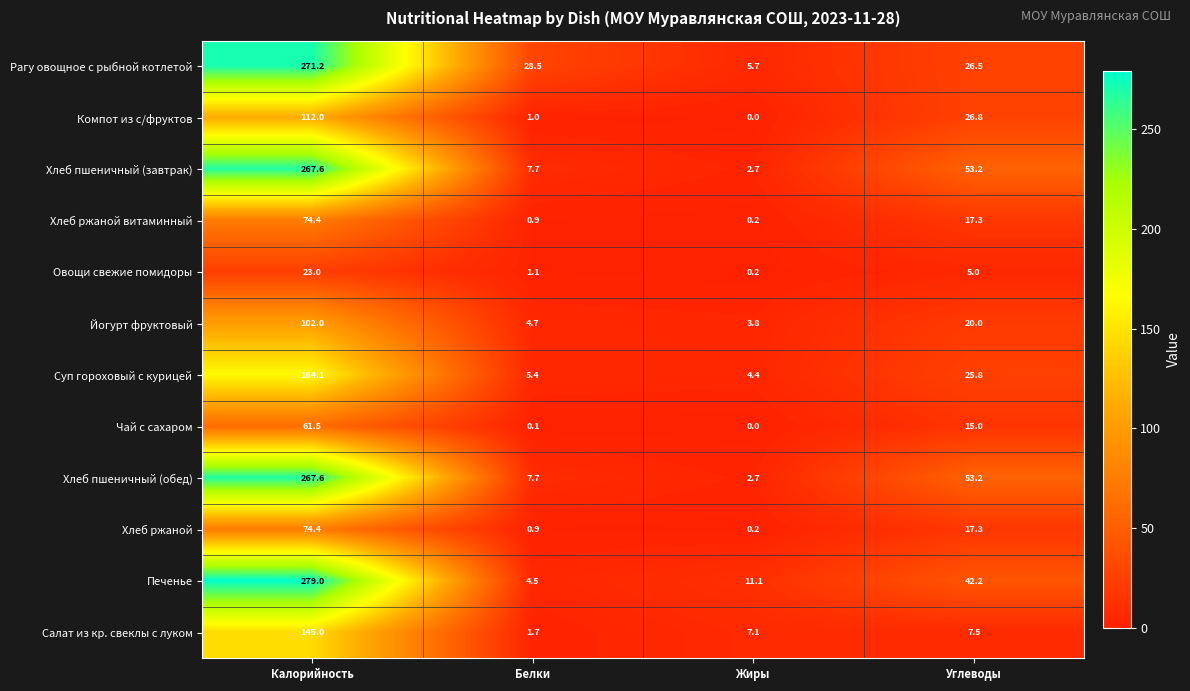

Count the number of data series in this chart.

12